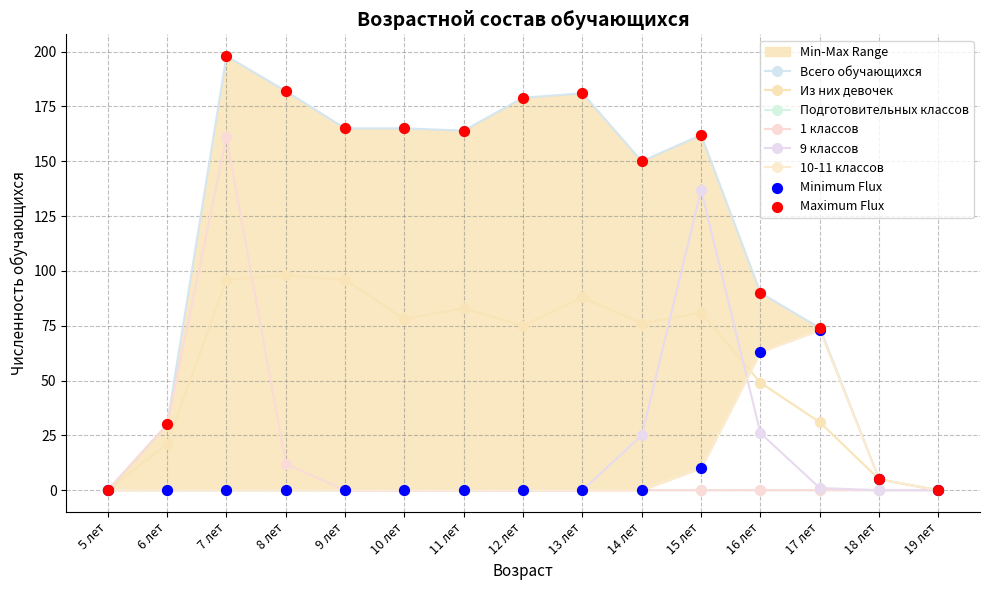

Which series contains the highest Y value?

Всего обучающихся